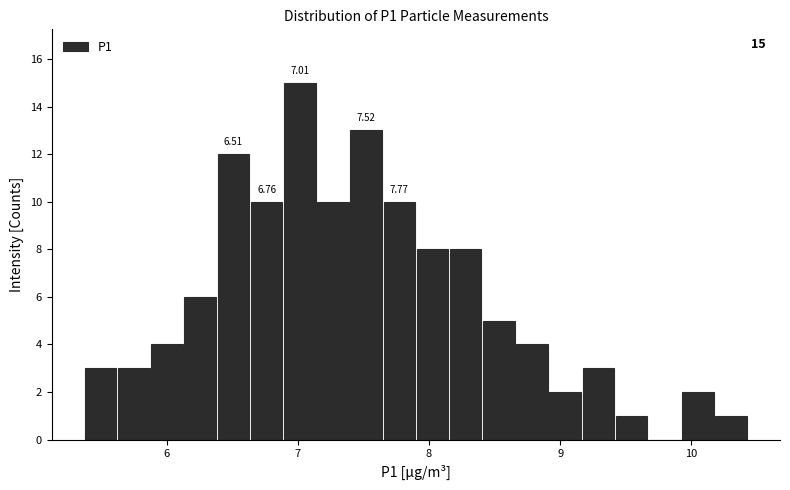

Read against the x-axis, roughly where is the centre of the tallest bar?

7.0